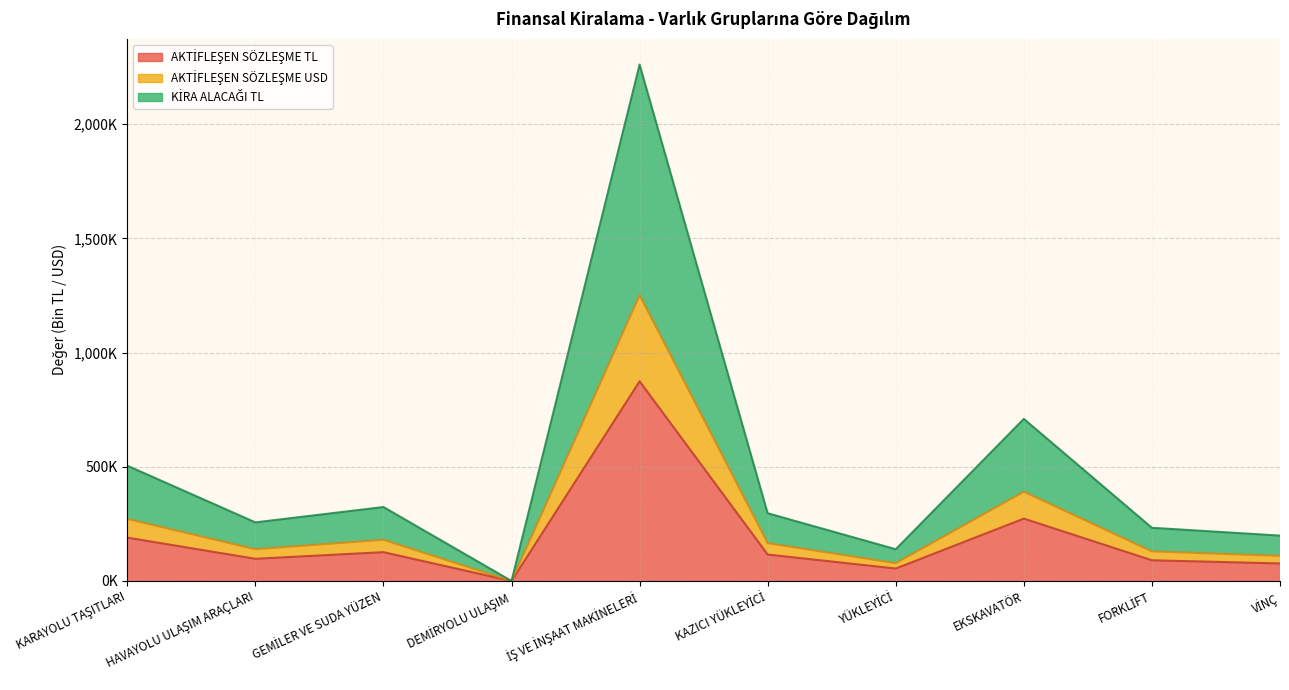

Which series changed the most between YÜKLEYİCİ and VİNÇ?

KİRA ALACAĞI TL